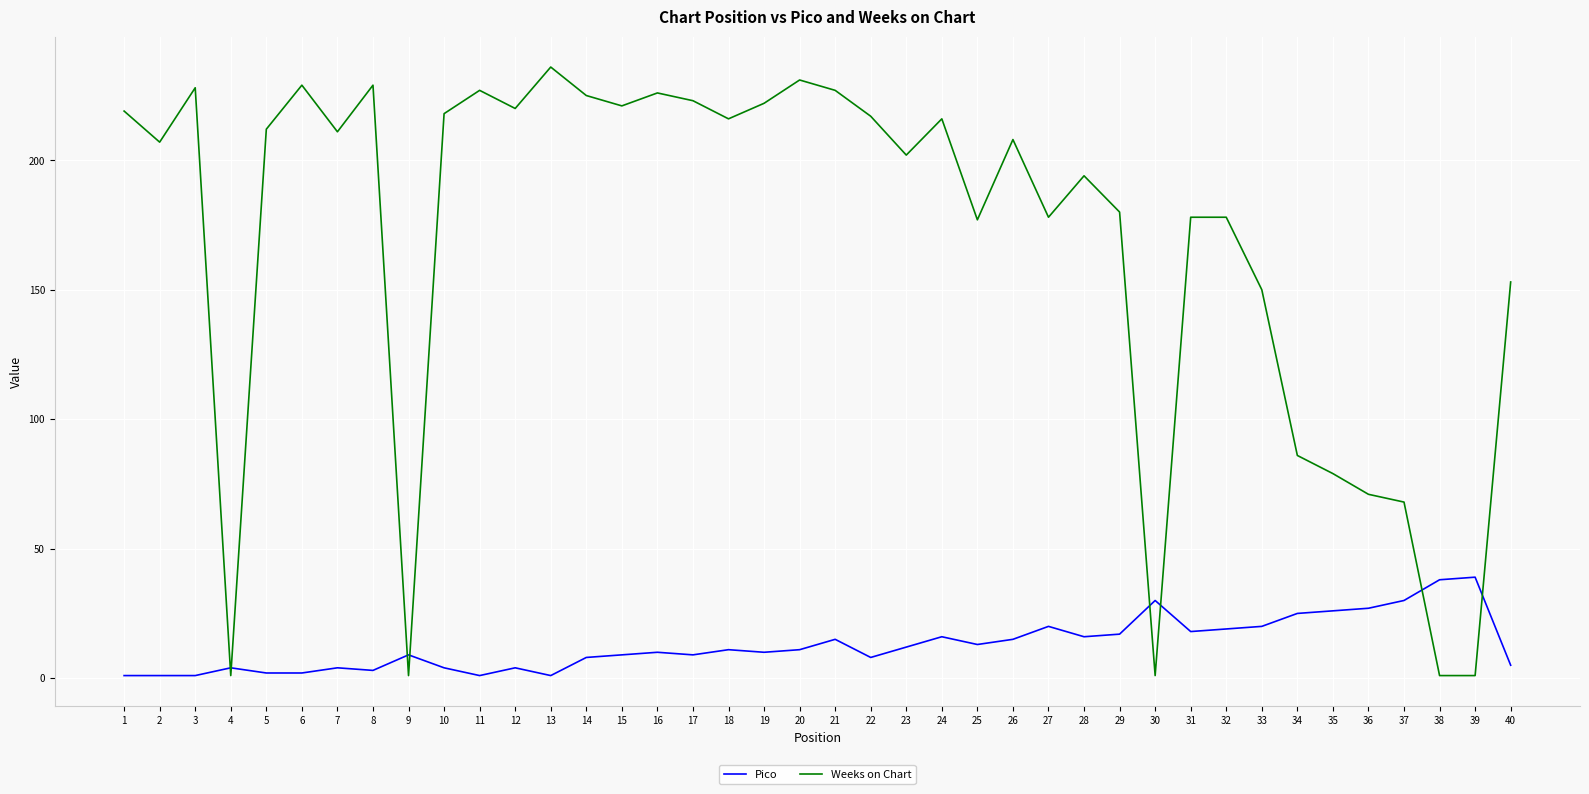

What is the difference between the highest and lowest values at 3?

227